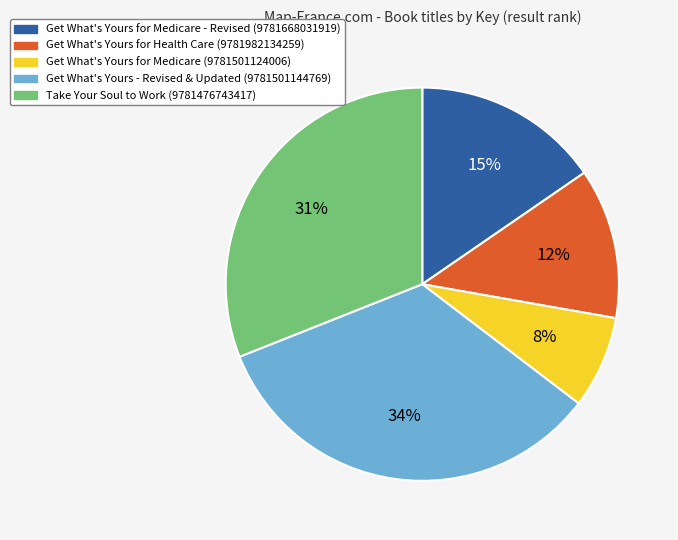

To the nearest percent, what is the combined percentage of Take Your Soul to Work (9781476743417) and Get What's Yours for Health Care (9781982134259)?

43%